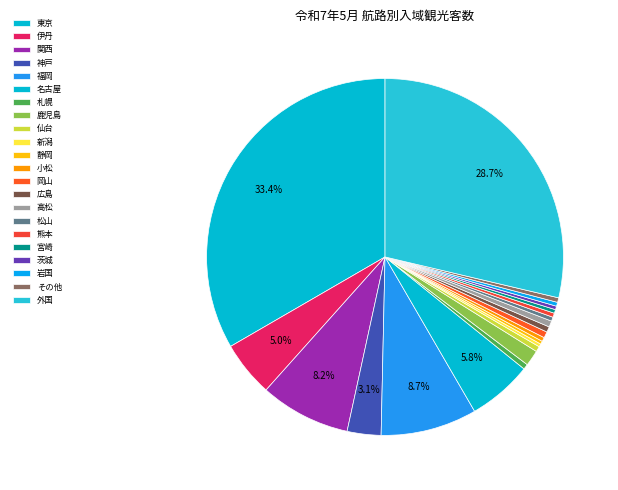

How many slices are in this pie chart?

22